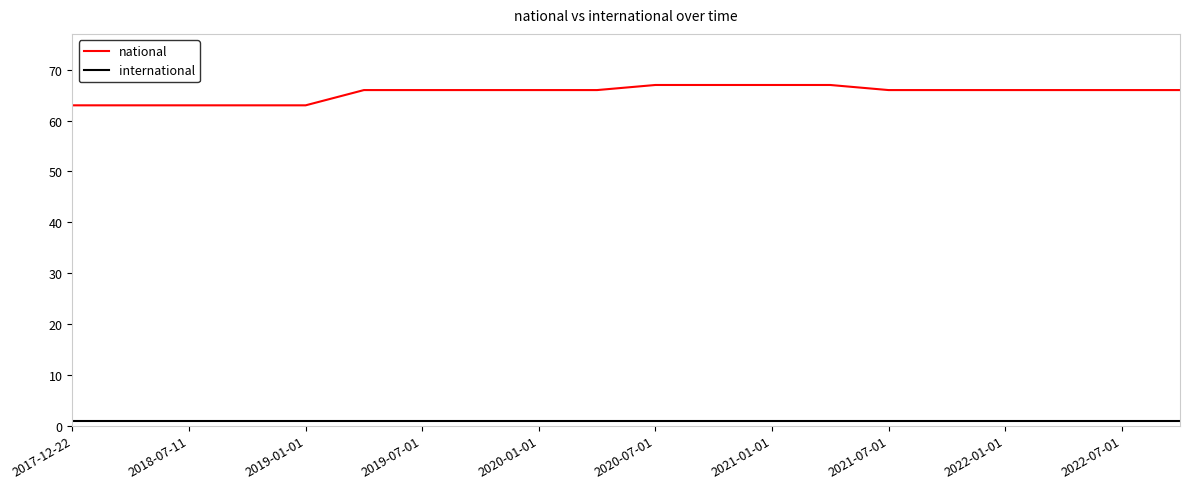

Rank the series by their maximum value, from highest to lowest.

national, international